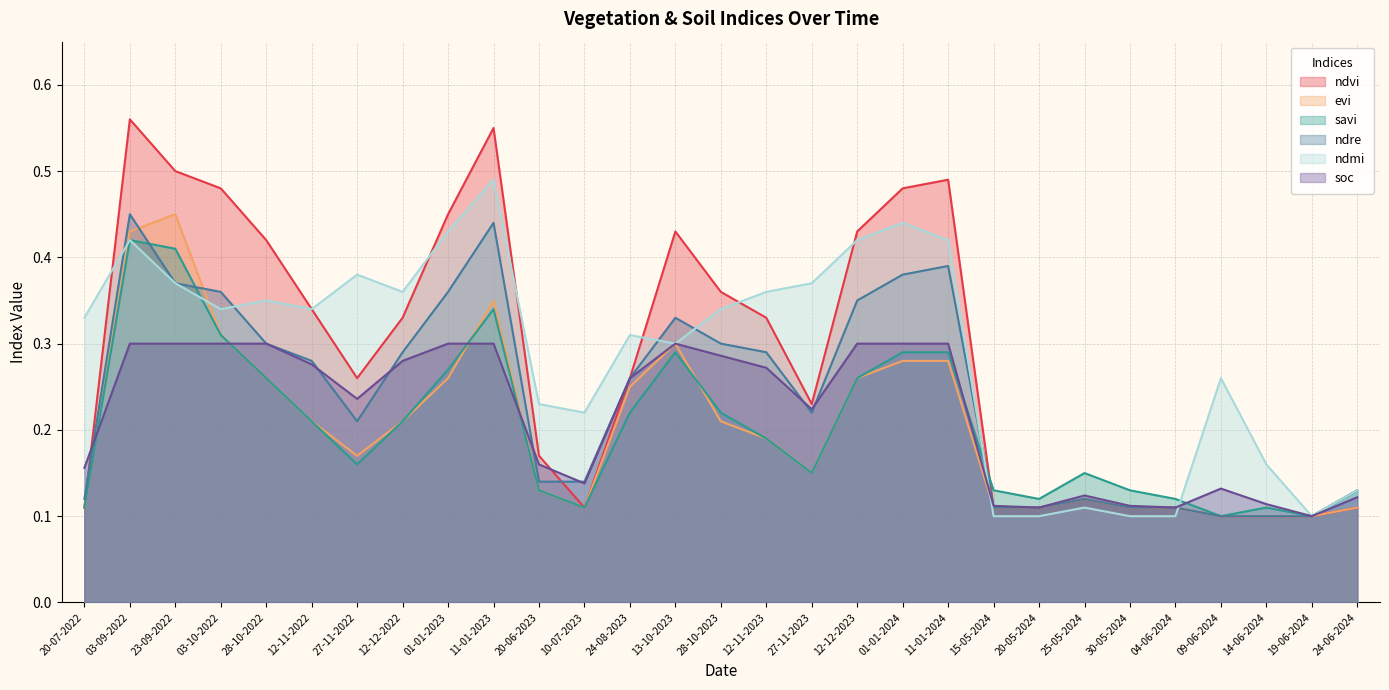

Between 20-06-2023 and 24-06-2024, which series saw the biggest shift?

ndmi